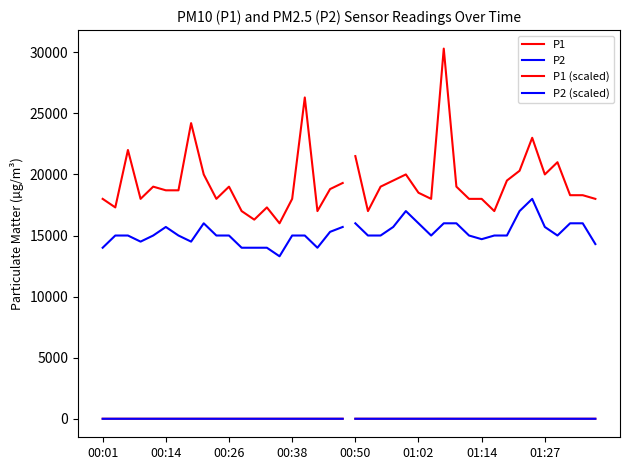

What is the total value across all series at 17?

31001.4